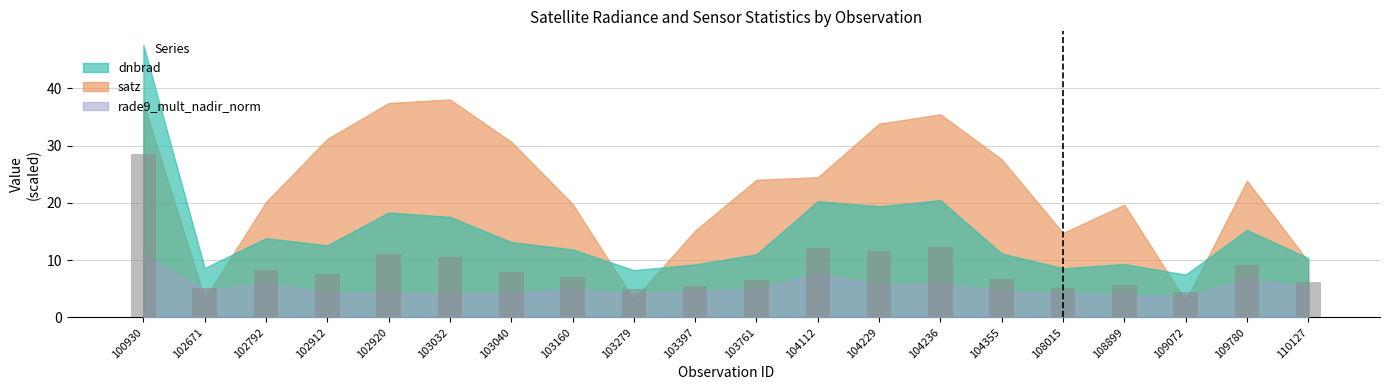

What is the value of the 10th bar from the left?

5.5